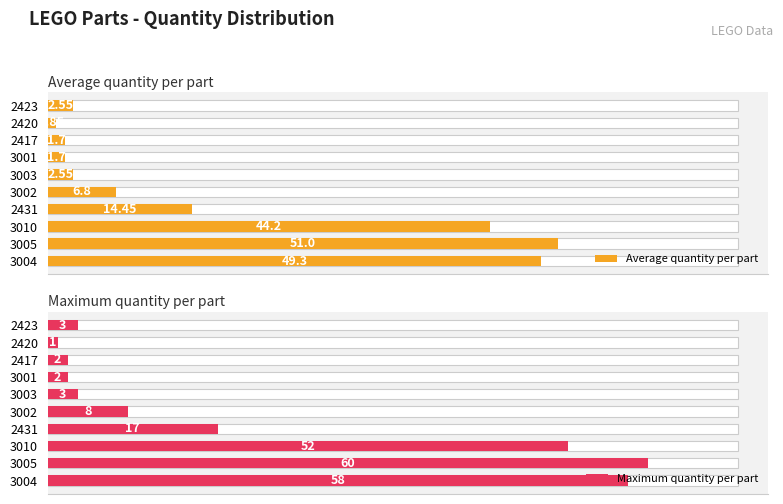

What are all the series names shown in the legend?

Average quantity per part, Maximum quantity per part